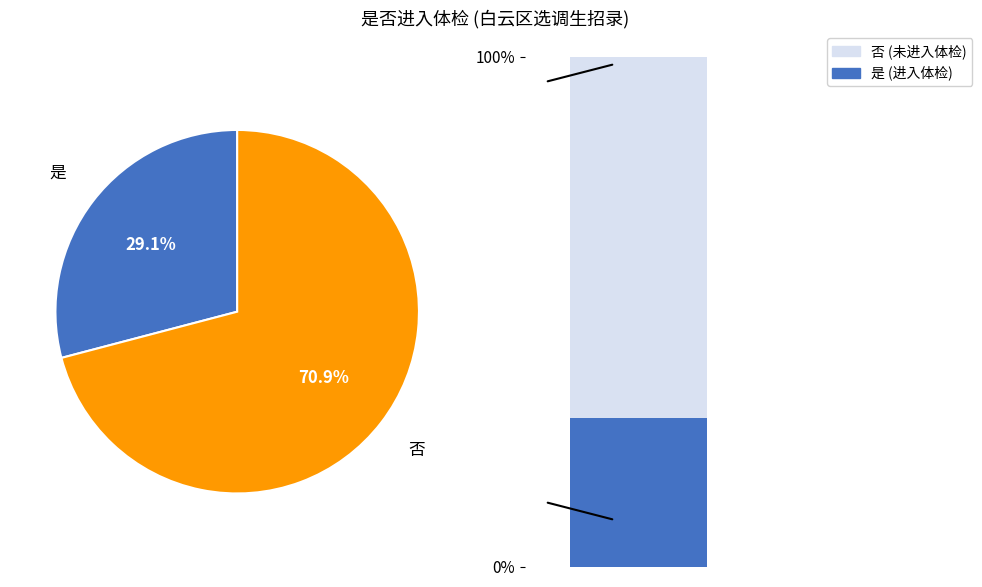

Does 否 account for over 50% of the chart?

Yes